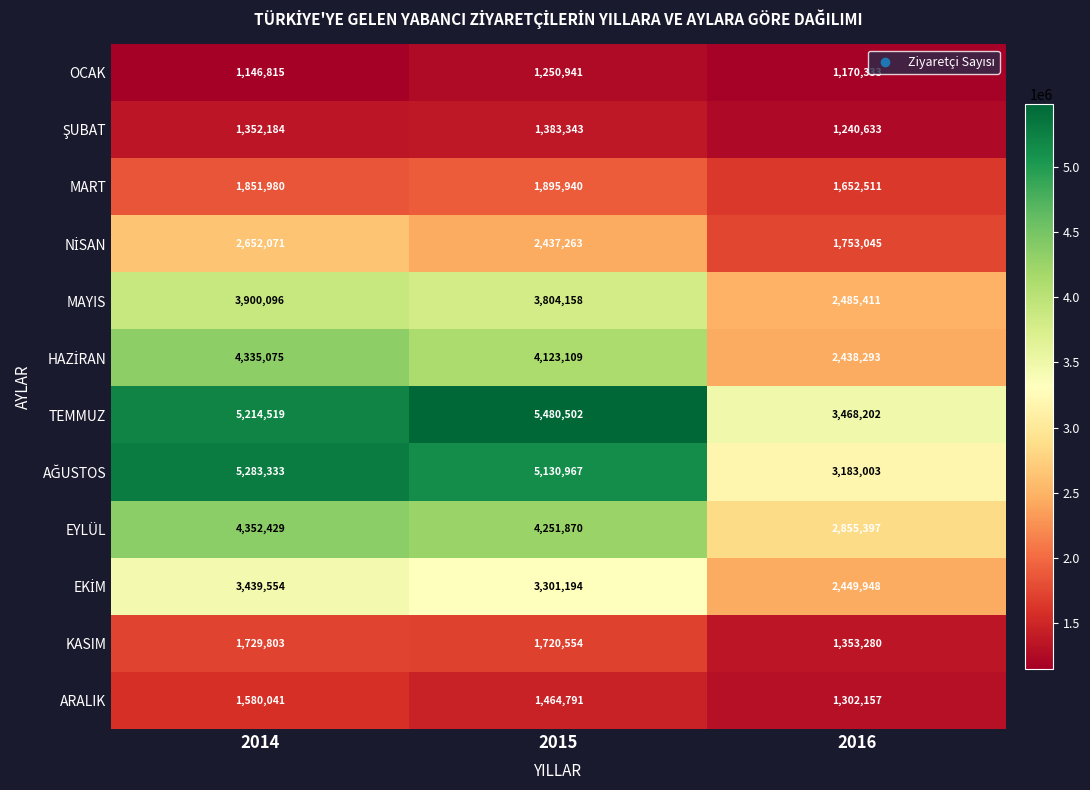

Rank the categories by MART value from lowest to highest.

2016, 2014, 2015